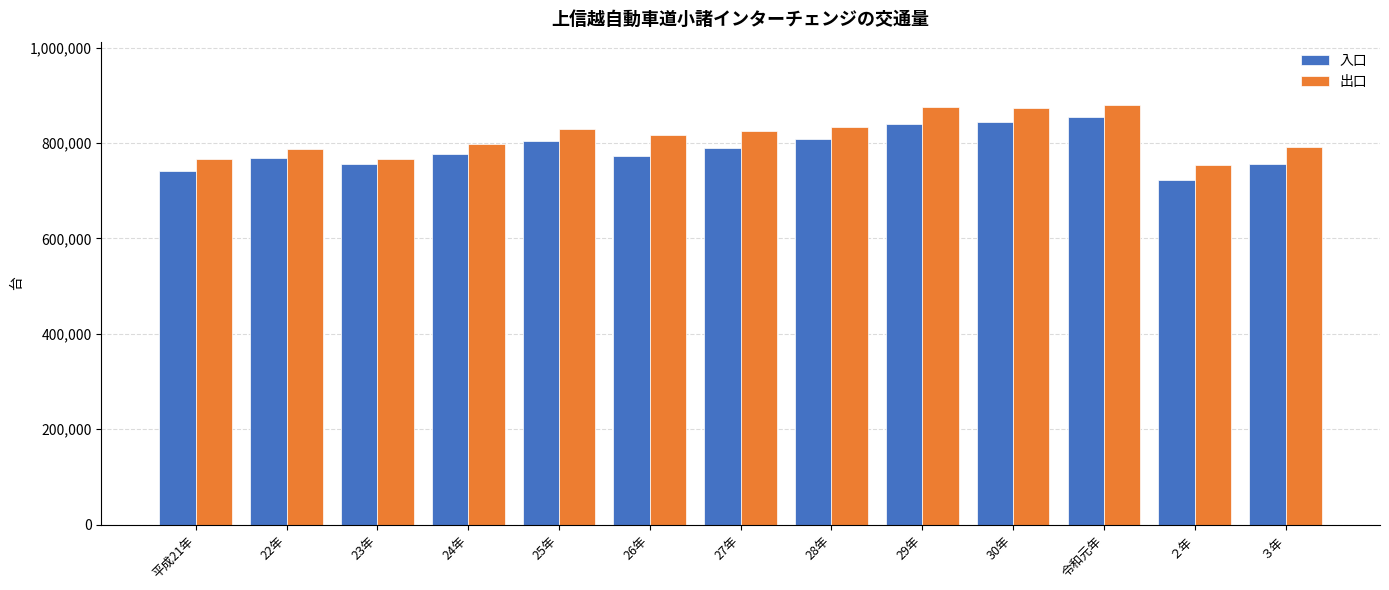

What is the difference between the maximum and minimum values in the 出口 series?

126748